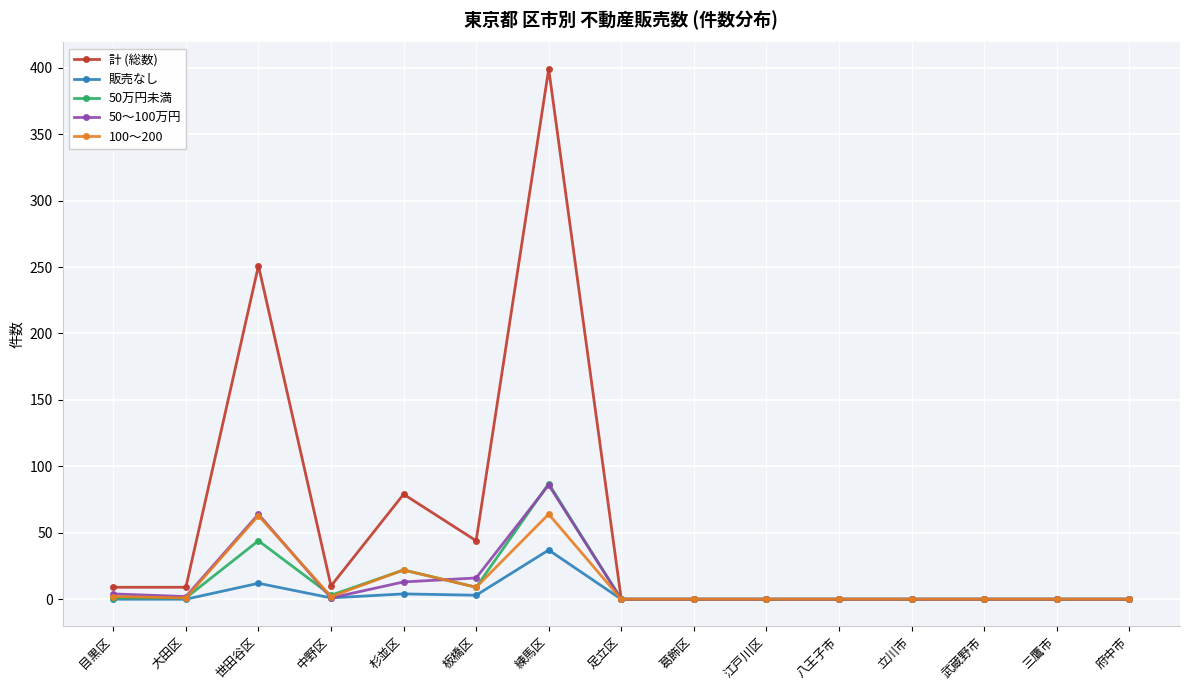

Where is 100～200 nearest to the value 32?

杉並区